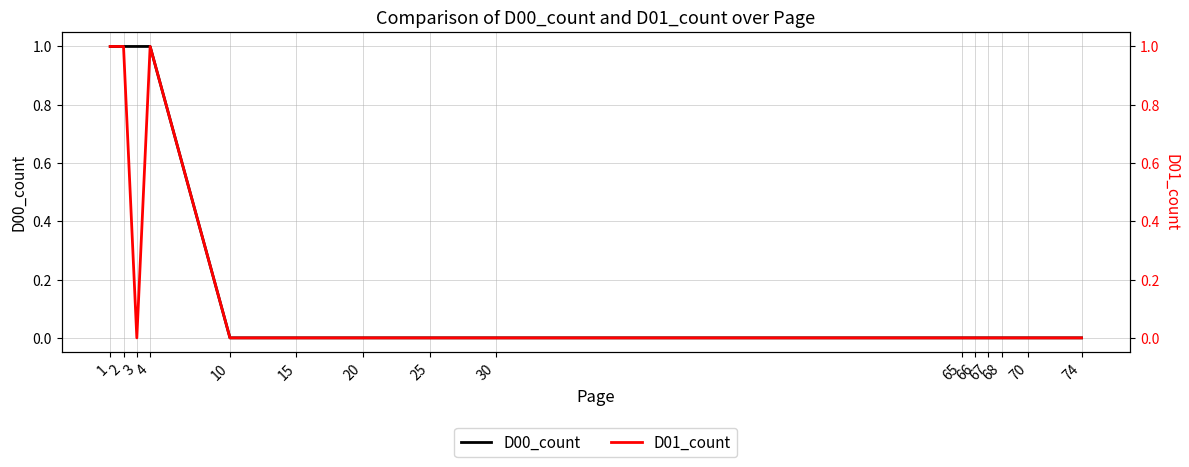

True or false: D00_count and D01_count cross at least once.

False